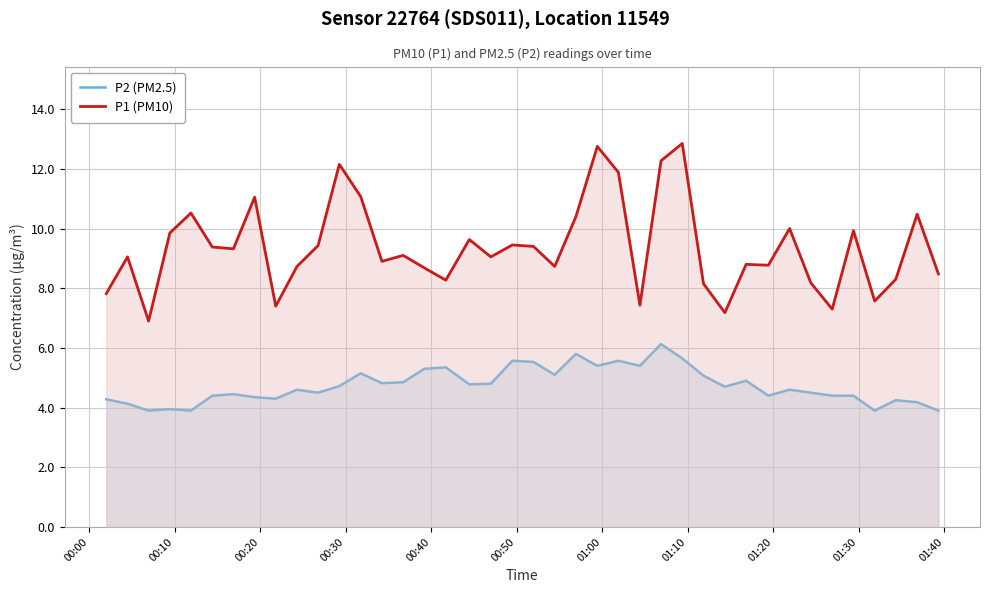

Rank the series by their average value, from lowest to highest.

P2 (PM2.5), P1 (PM10)